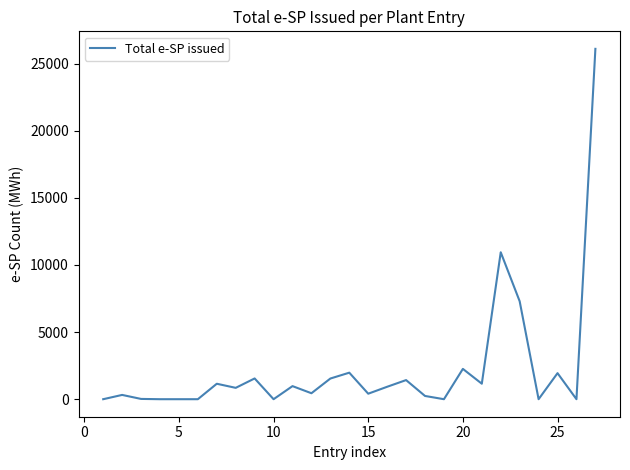

What is the maximum value shown in the chart?

26096